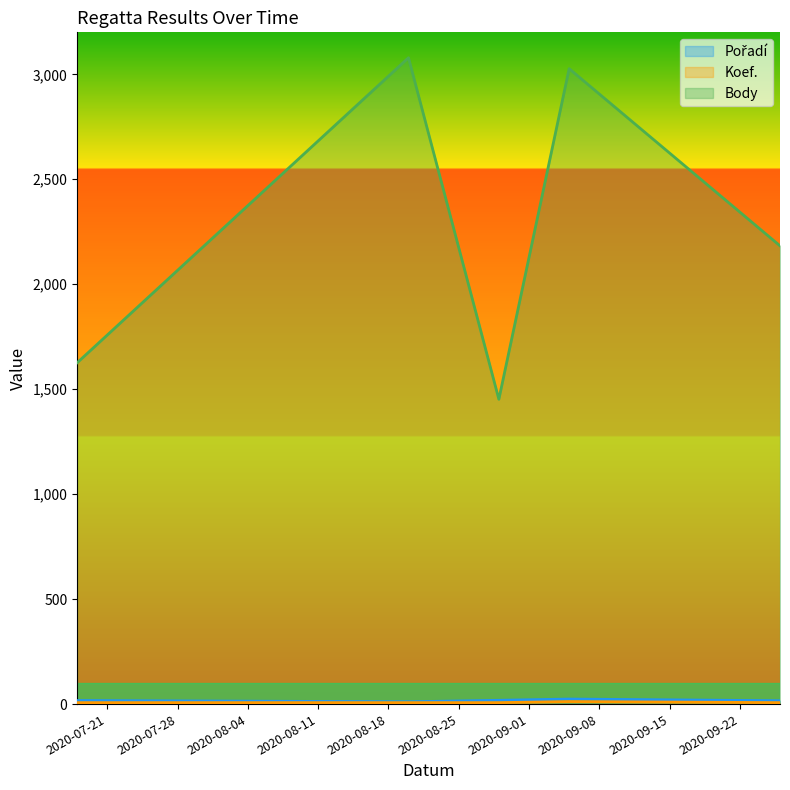

True or false: Pořadí and Body intersect in this chart.

False